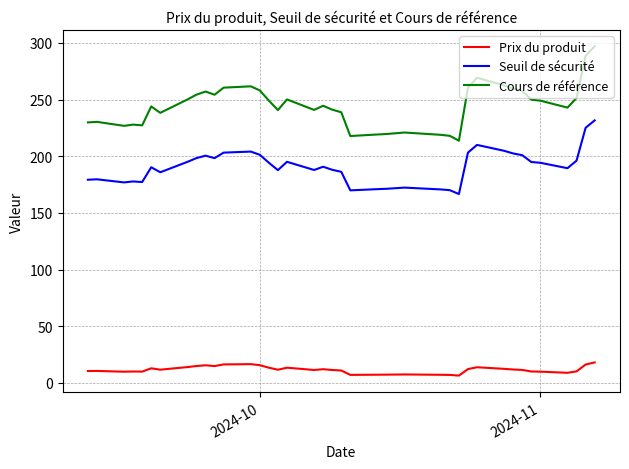

True or false: Seuil de sécurité has more than 1 points higher than both neighbors.

True